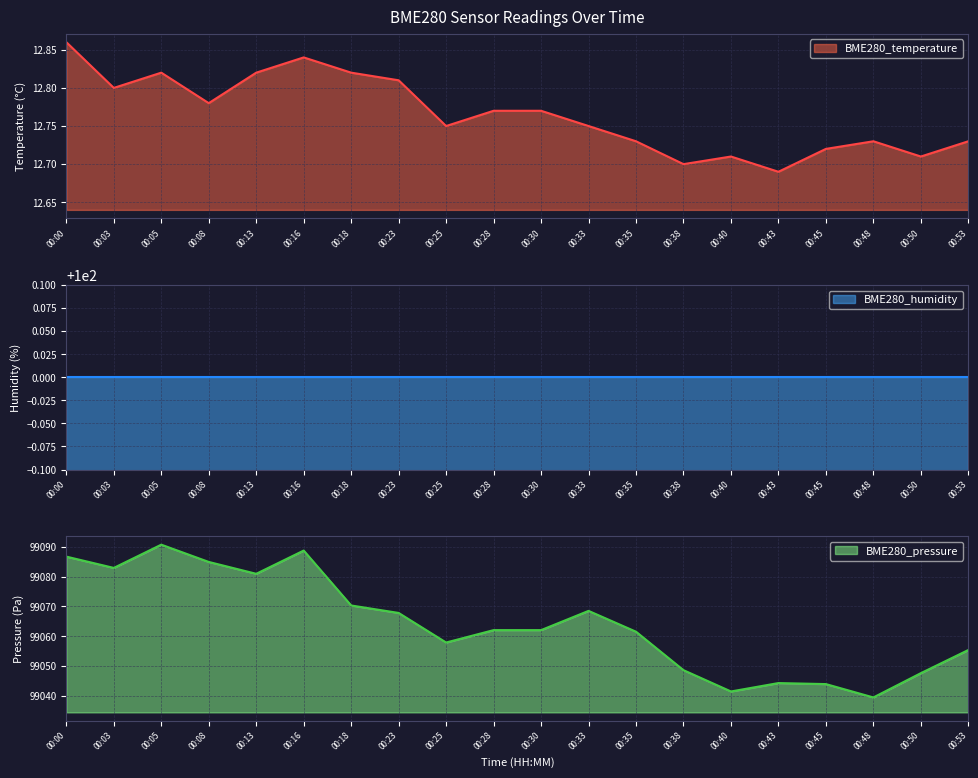

Which series changed the most between 00:16 and 00:38?

BME280_pressure